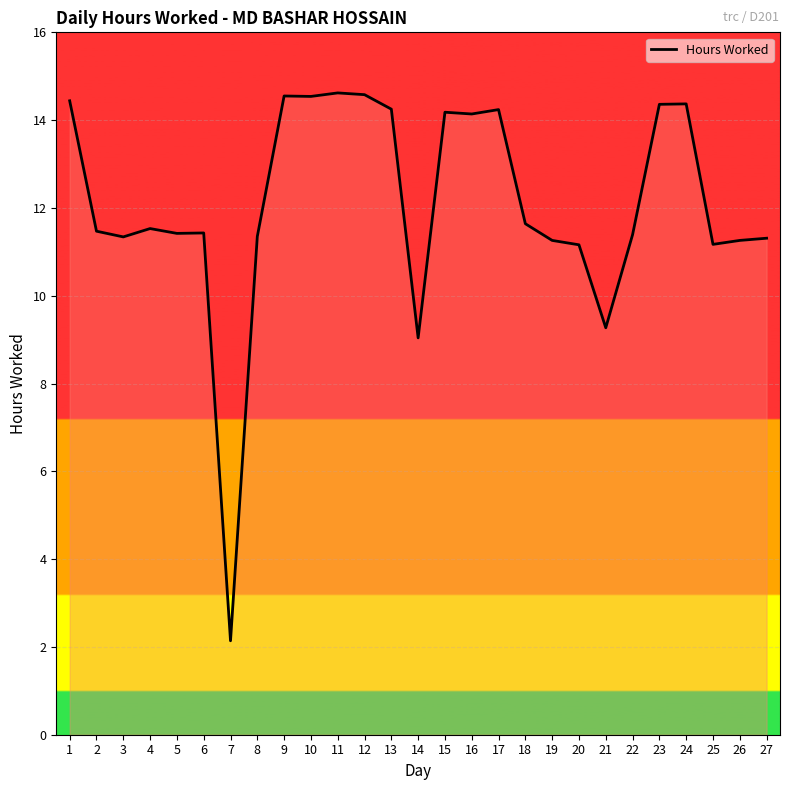

At which label is the value closest to 8?

14